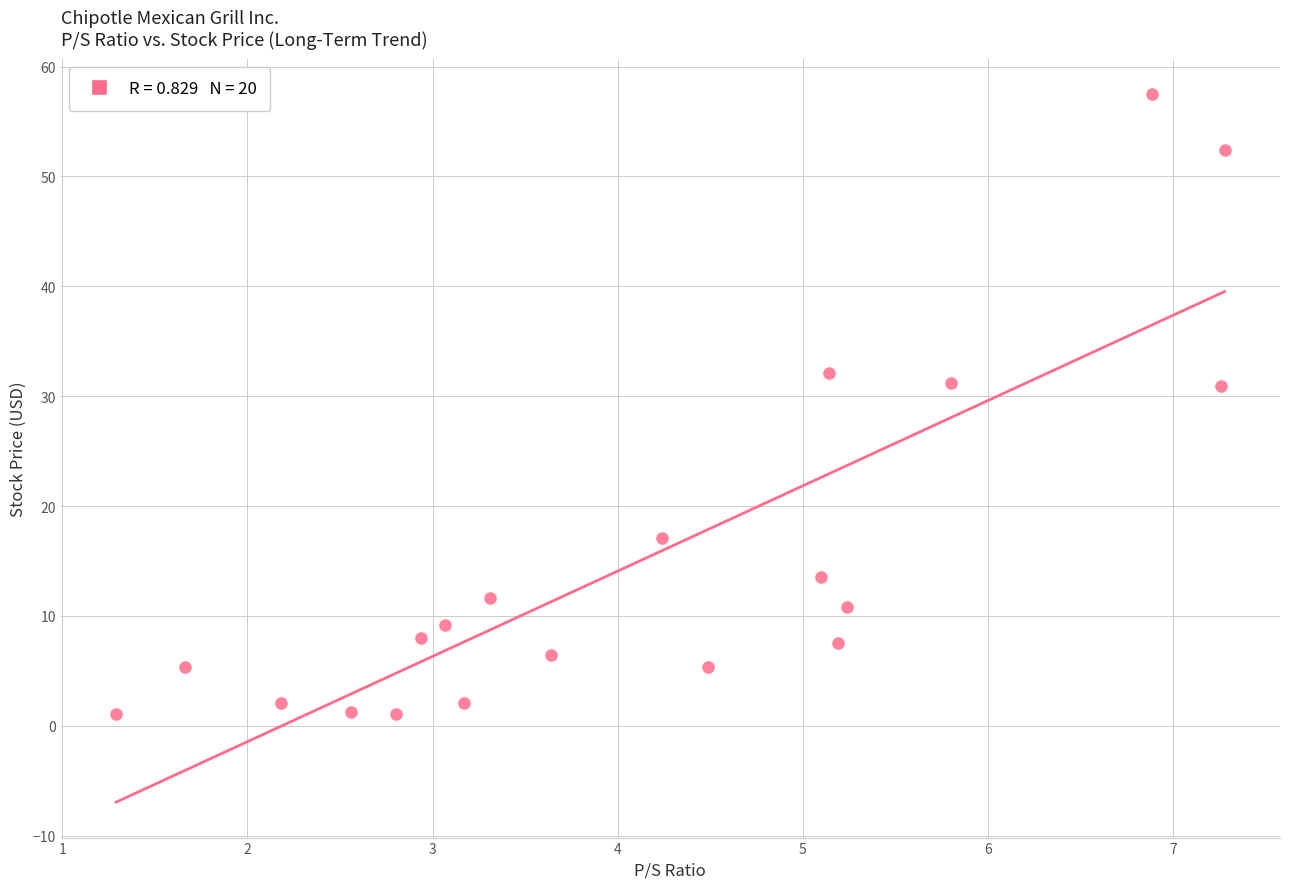

What is the range of X values (max minus min)?

6.0